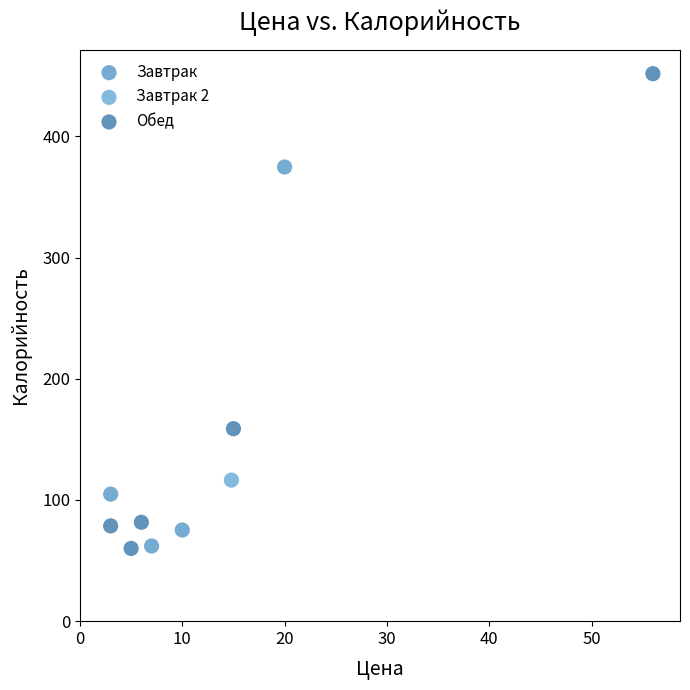

What are all the series names shown in the legend?

Завтрак, Завтрак 2, Обед